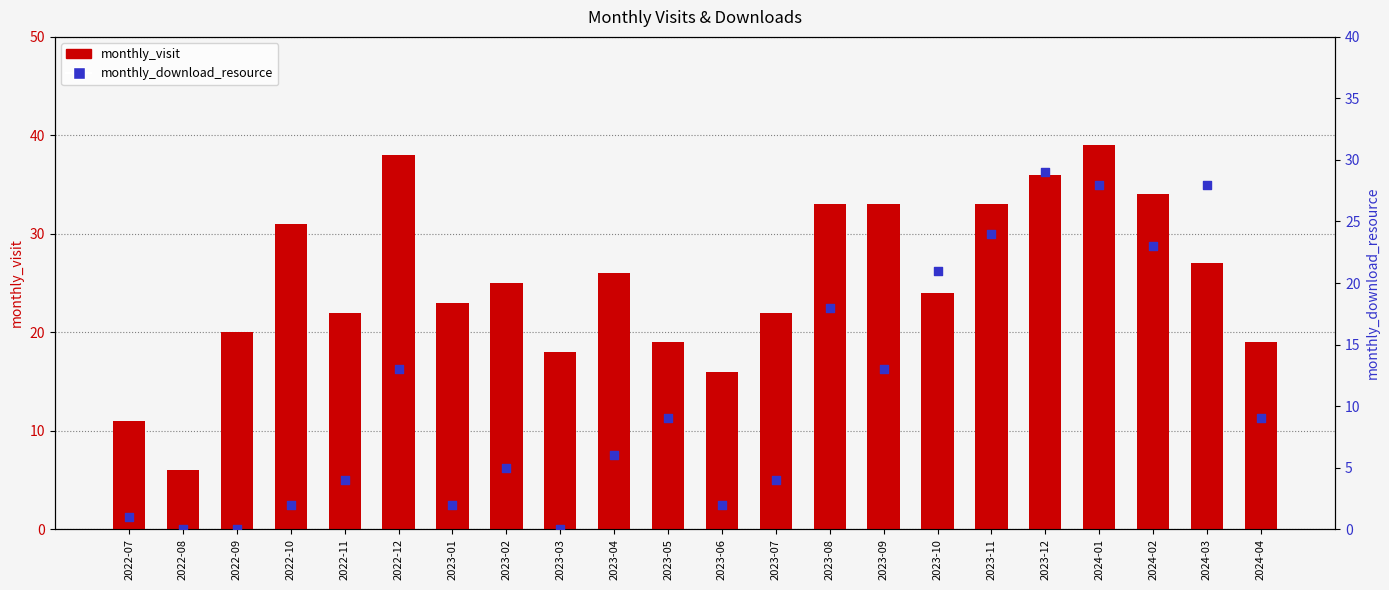

At how many categories does at least one series exceed 28?

8